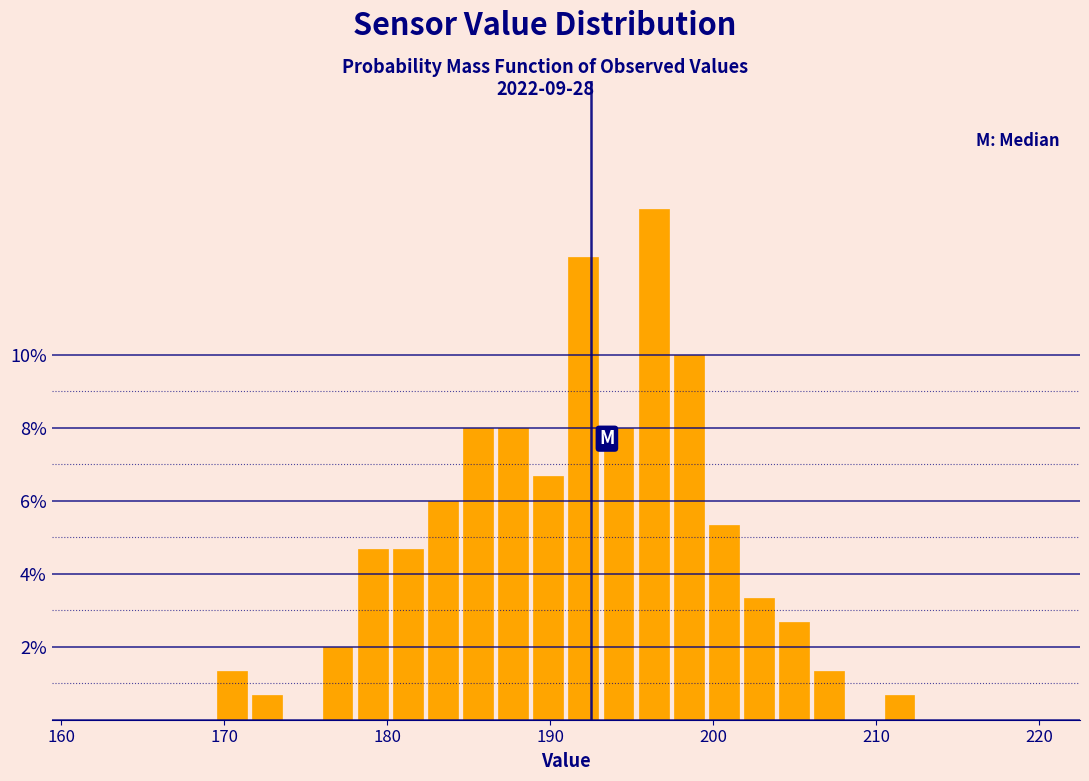

Read against the x-axis, roughly where is the centre of the tallest bar?

196